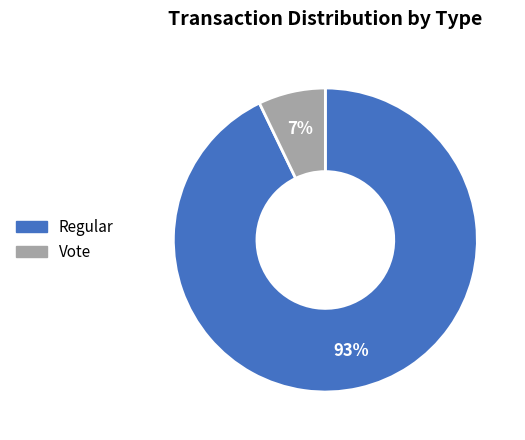

Combined, do Regular and Vote account for over 50%?

Yes